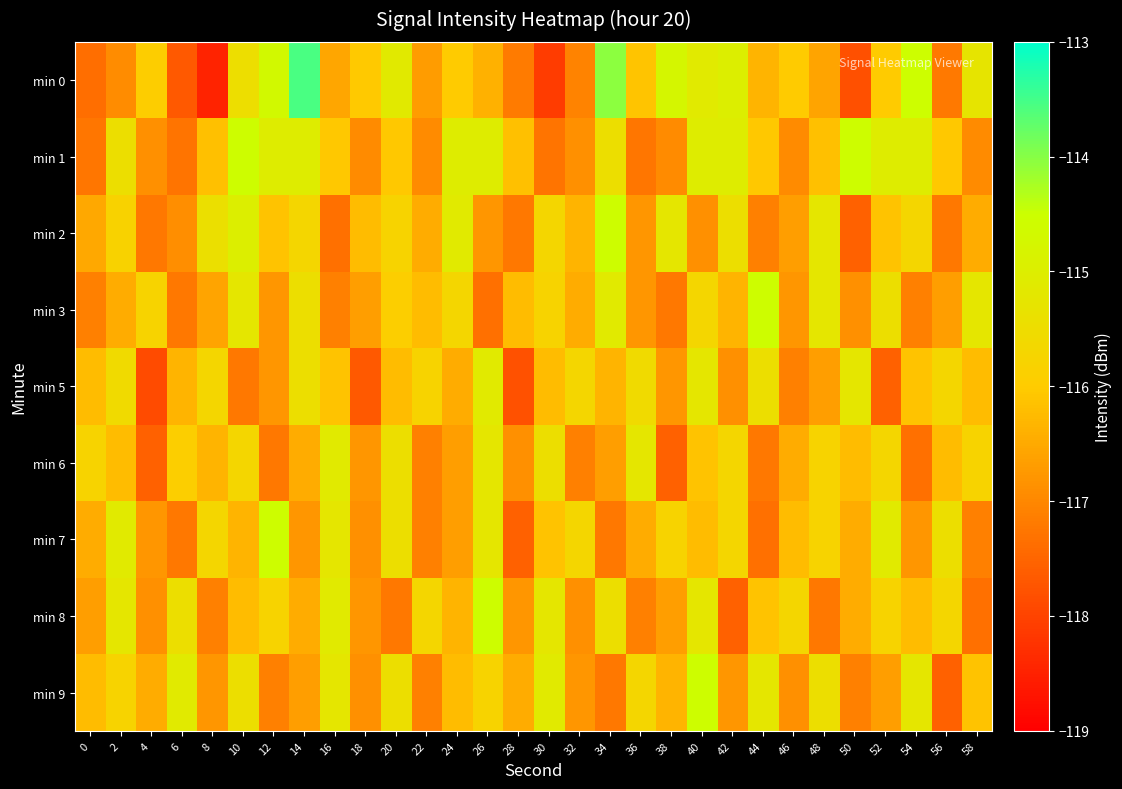

Which series has the widest spread of values?

min 0